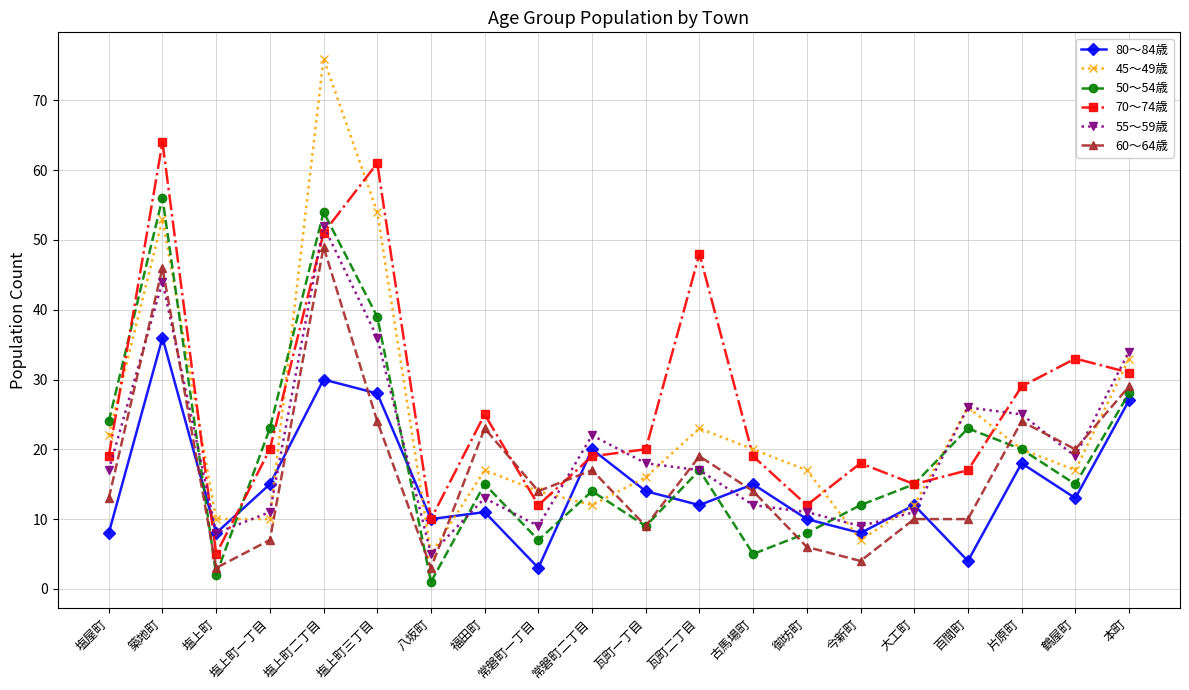

What is the lowest value of the 55～59歳 series?

5